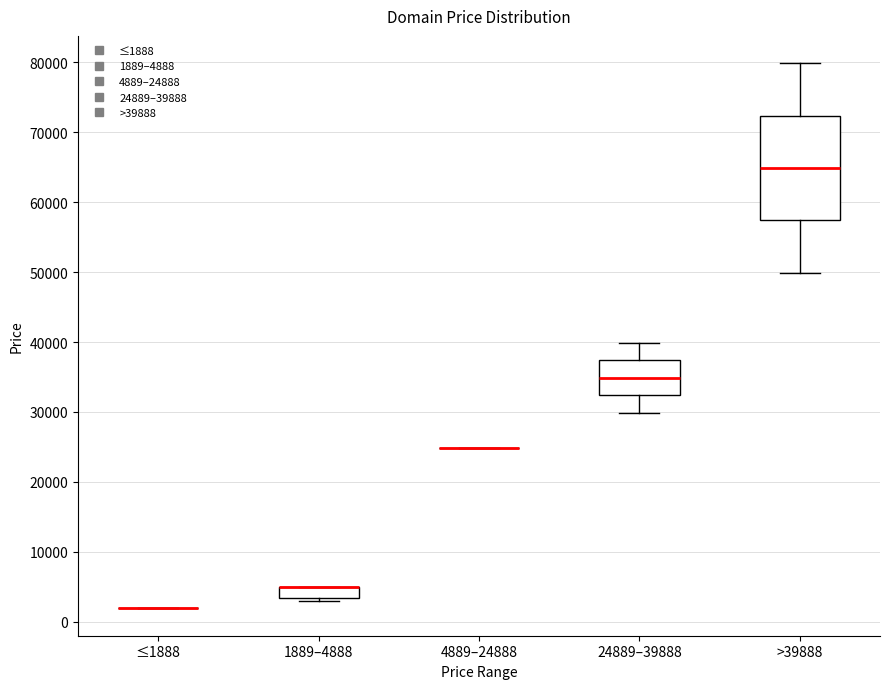

Reading left to right, read every box against the y-axis: the position of its median line, the range the box covers, and the ends of its whiskers. The values are not printed on the chart, so give them approximately, as read against the axis.

≤1888: box collapsed to a line at 2000, whiskers 2000 to 2000
1889–4888: median 5000 (drawn on the box's upper edge), box 3000 to 5000, whiskers 3000 (just below the box's lower edge) to 5000
4889–24888: box collapsed to a line at 25000, whiskers 25000 to 25000
24889–39888: median 35000, box 32000 to 37000, whiskers 30000 to 40000
>39888: median 65000, box 57000 to 72000, whiskers 50000 to 80000